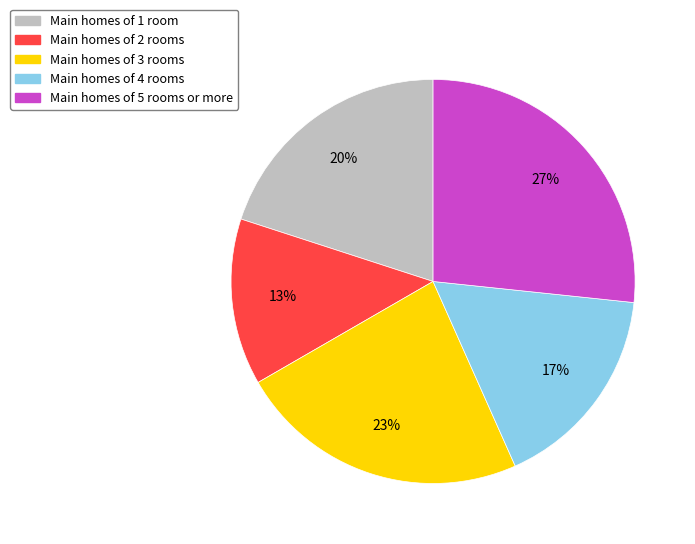

How many slices are in this pie chart?

5